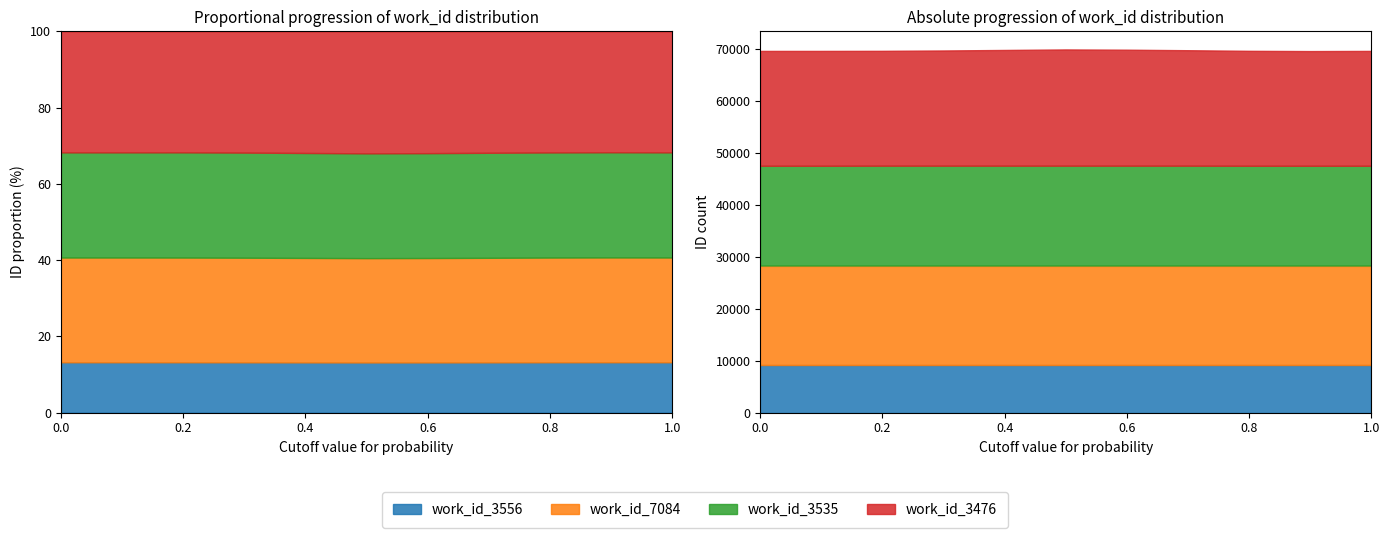

Between 5 and 8, which series saw the biggest shift?

work_id_3476